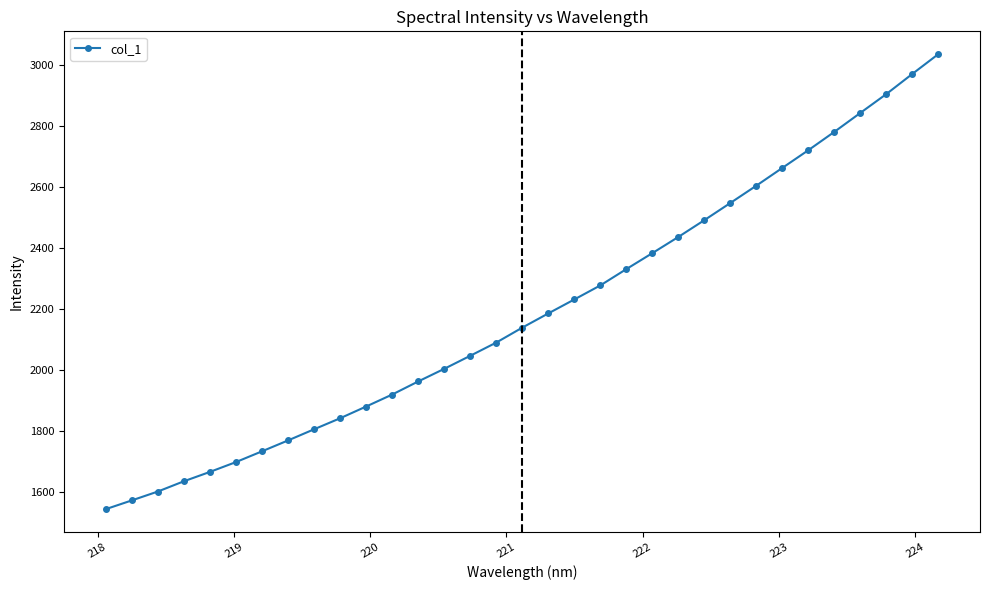

What is the value of the 2nd point from the left?

1573.1